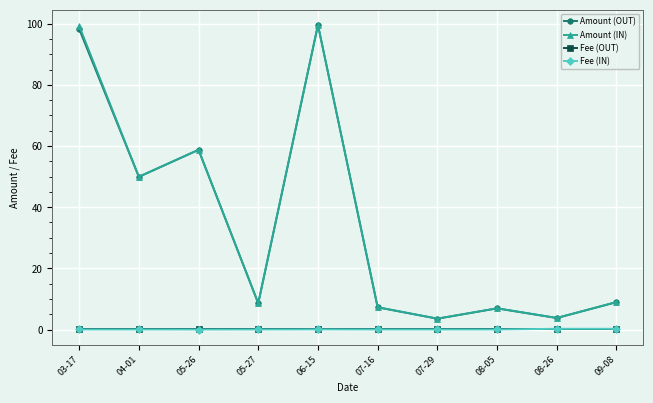

How many lines are shown in the chart?

4